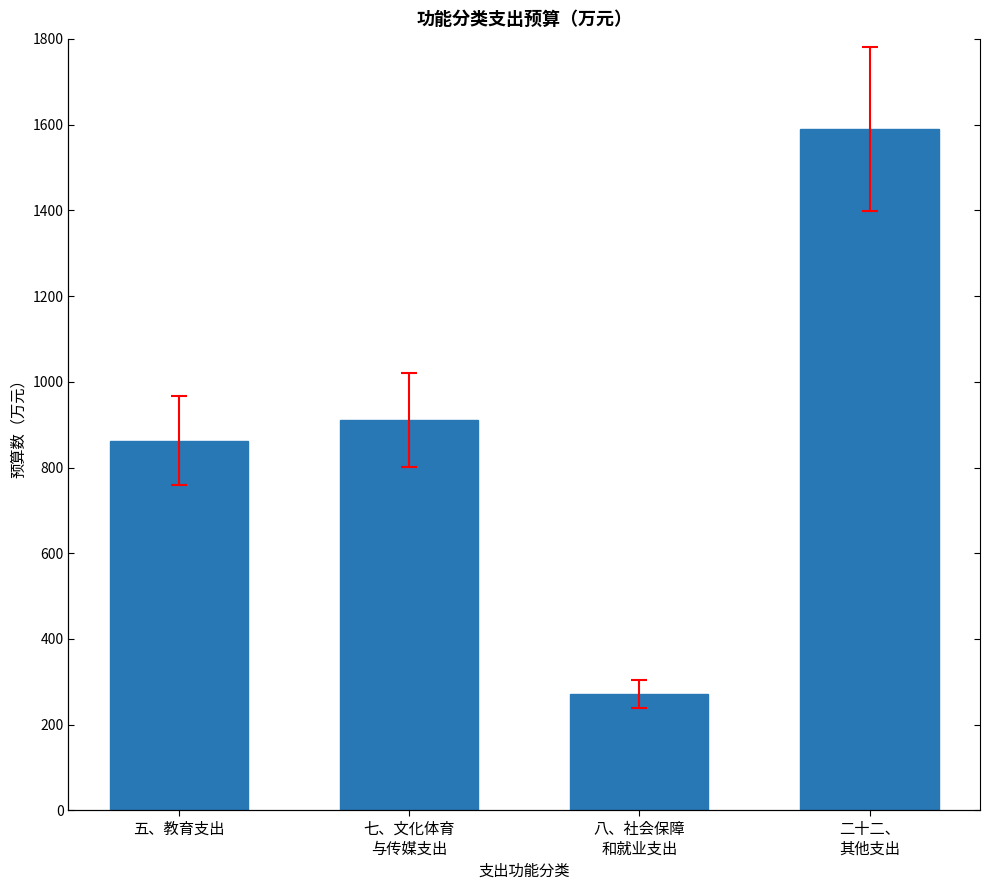

Approximately how many times larger is the value at 二十二、
其他支出 compared to 八、社会保障
和就业支出?

5.8